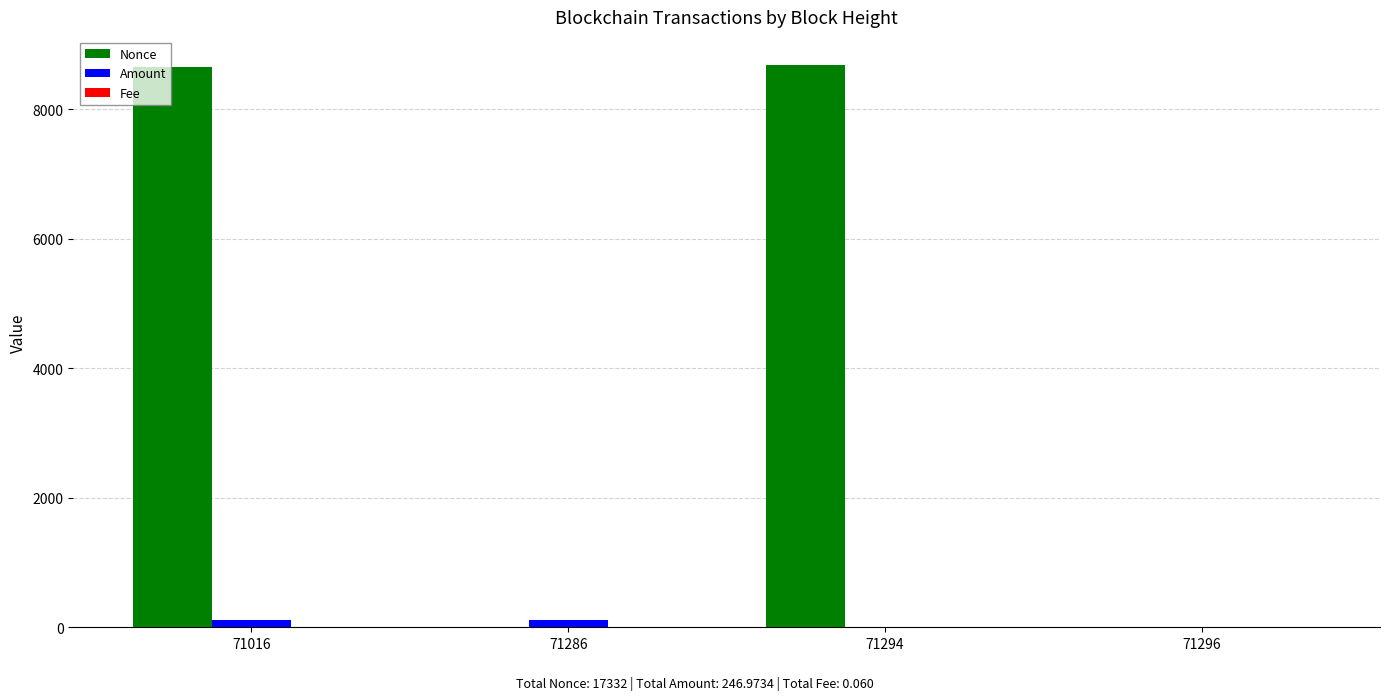

What is the highest value of the Nonce series?

8682.0